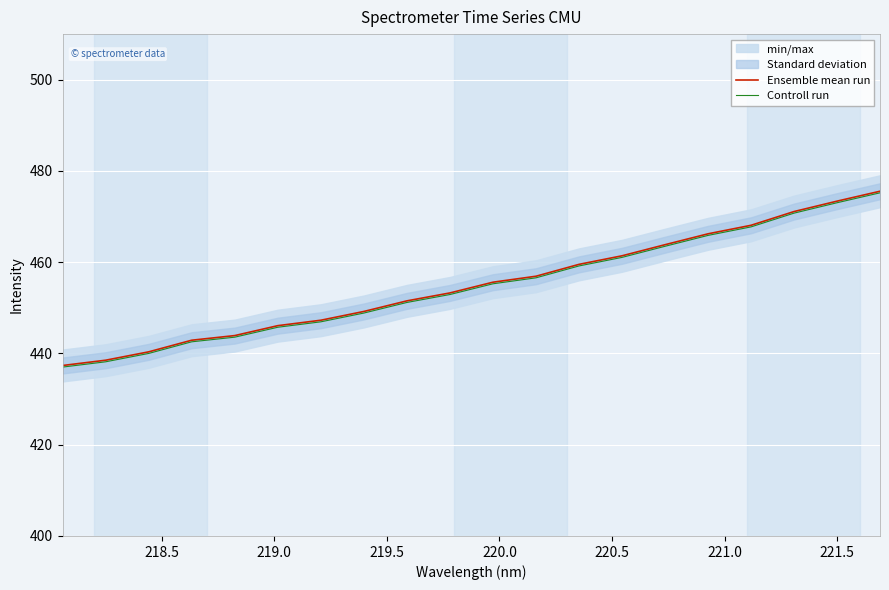

What are all the series names shown in the legend?

Ensemble mean run, Controll run